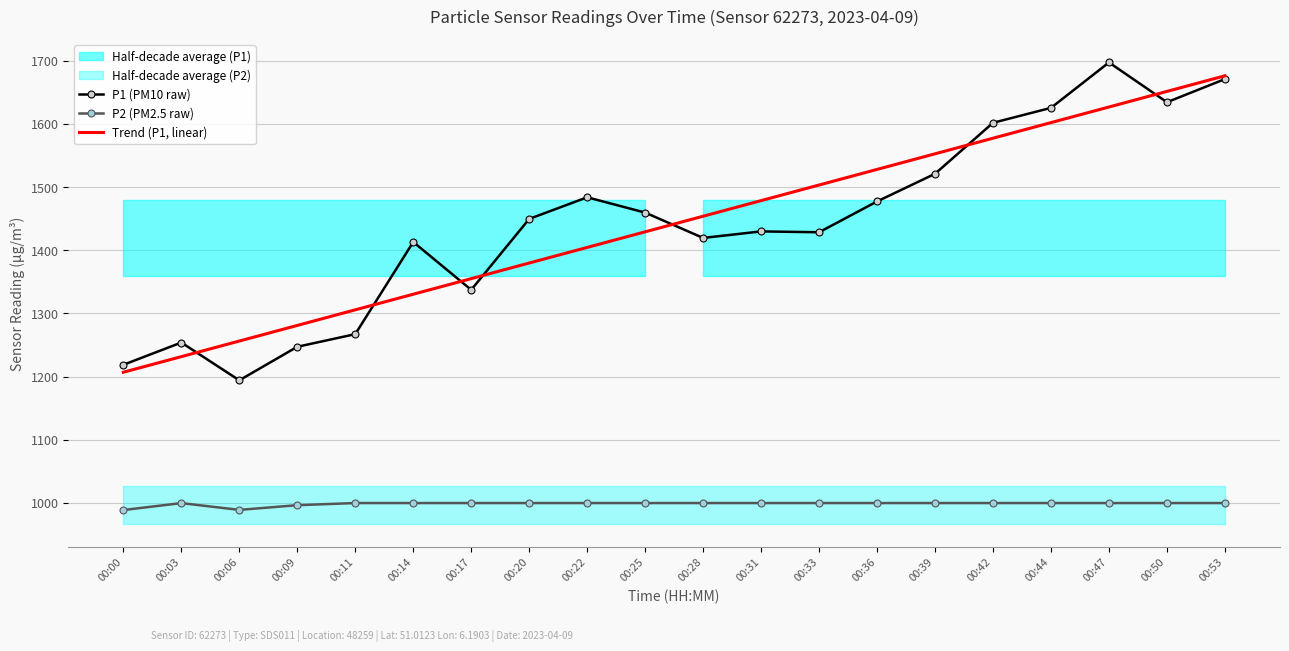

What is the spread (max minus min) of values at 00:53?

676.1